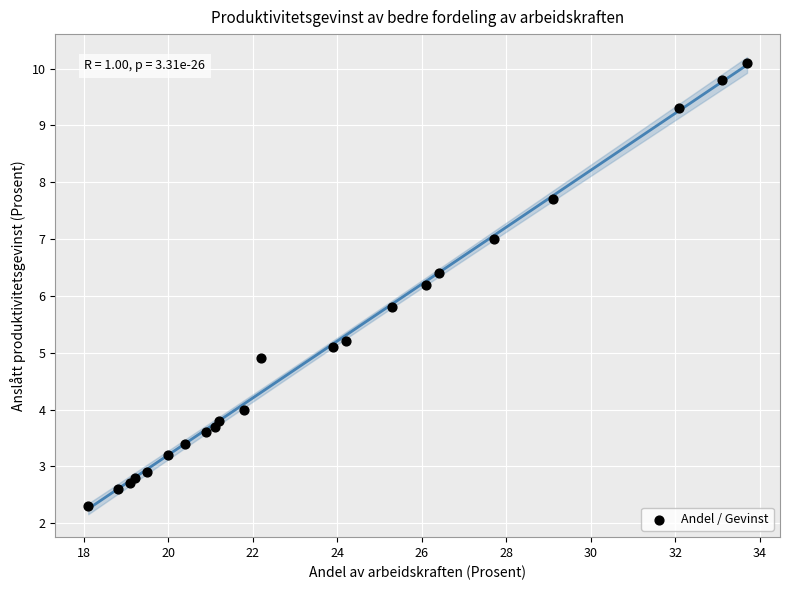

What is the range of X values (max minus min)?

15.6